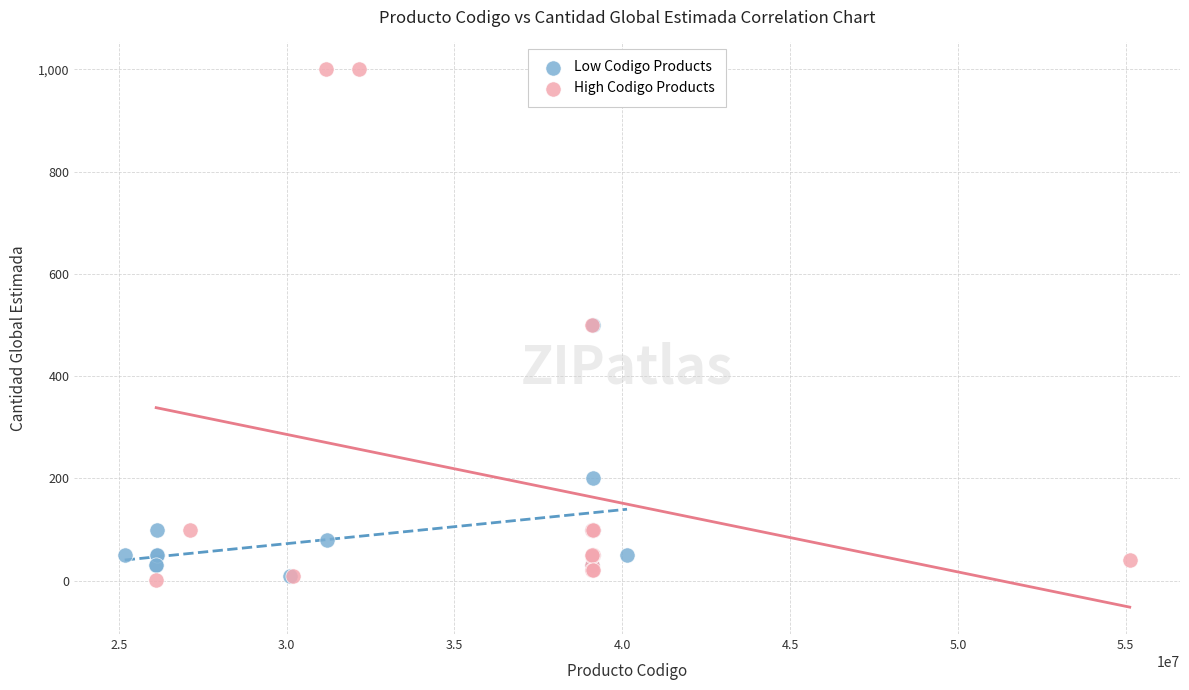

Which series has the widest spread of Y values?

High Codigo Products